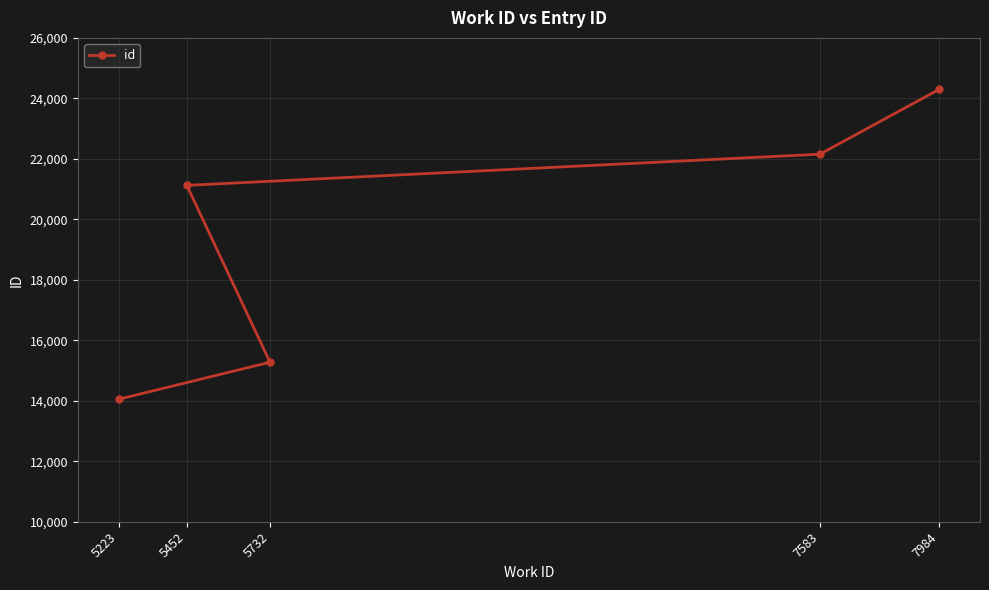

Count the values in the range 15275 to 22154.

3